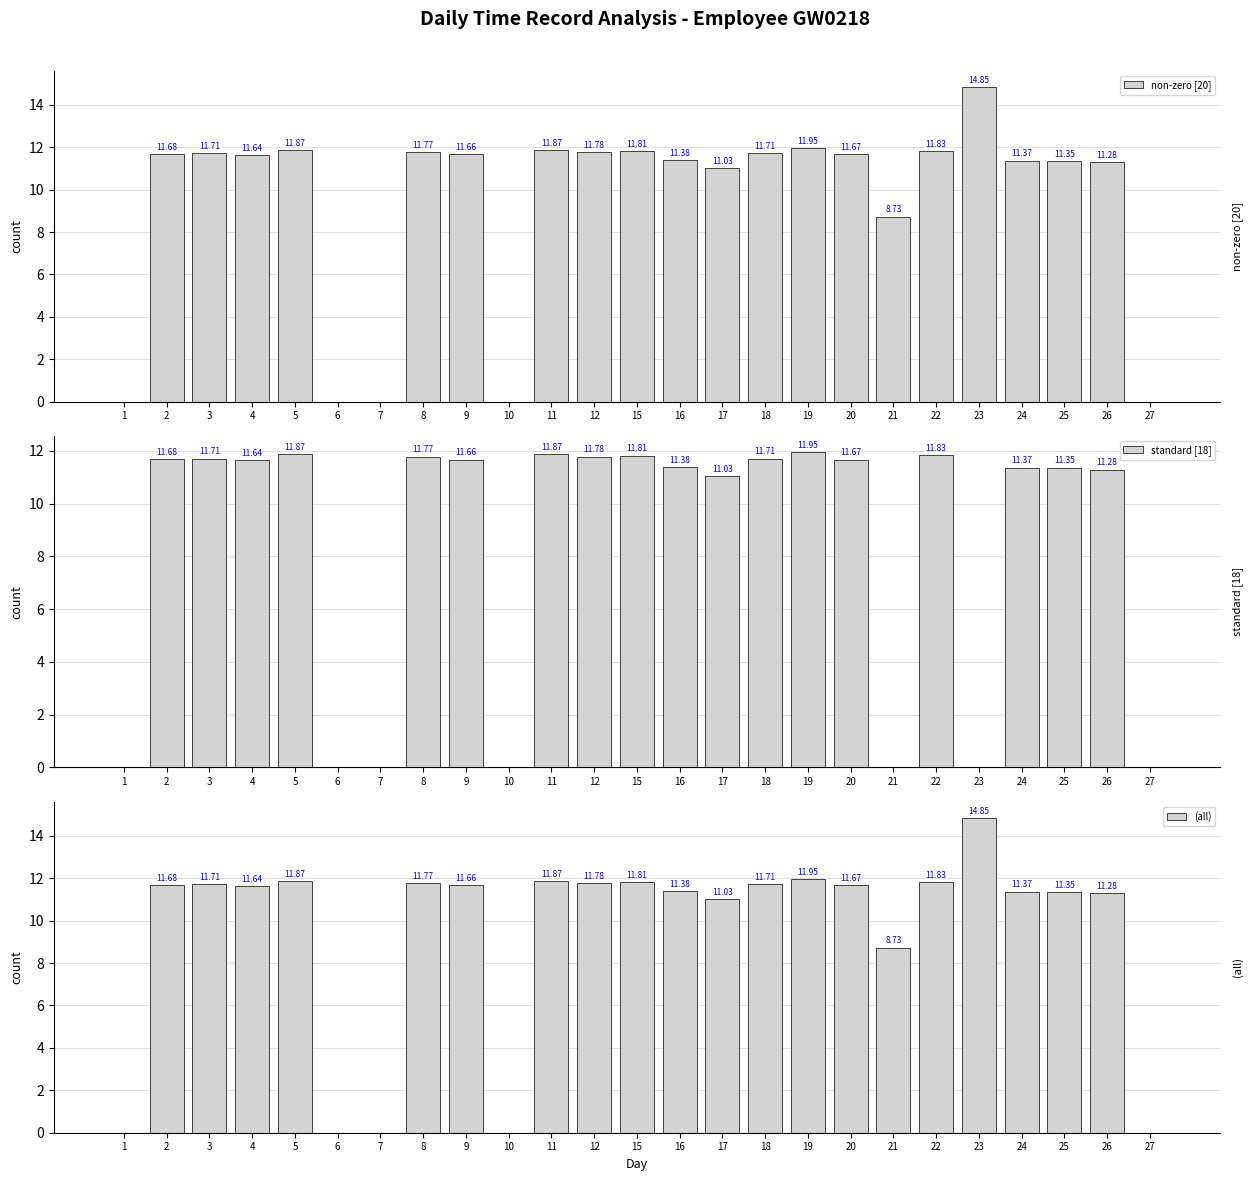

Between 1 and 6, which series saw the biggest shift?

non-zero [20]